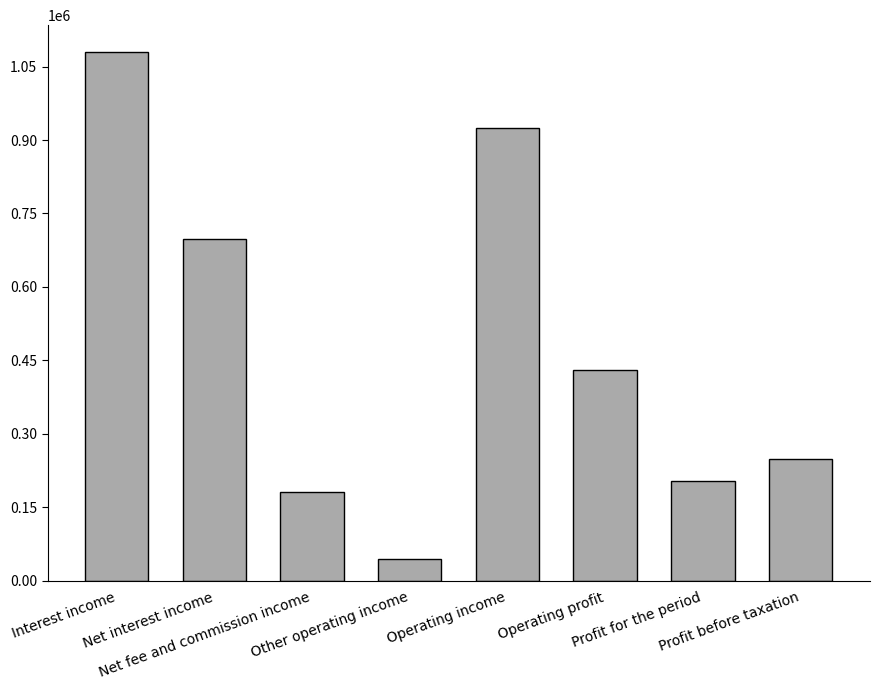

The value at Net interest income is 220329. True or false?

False